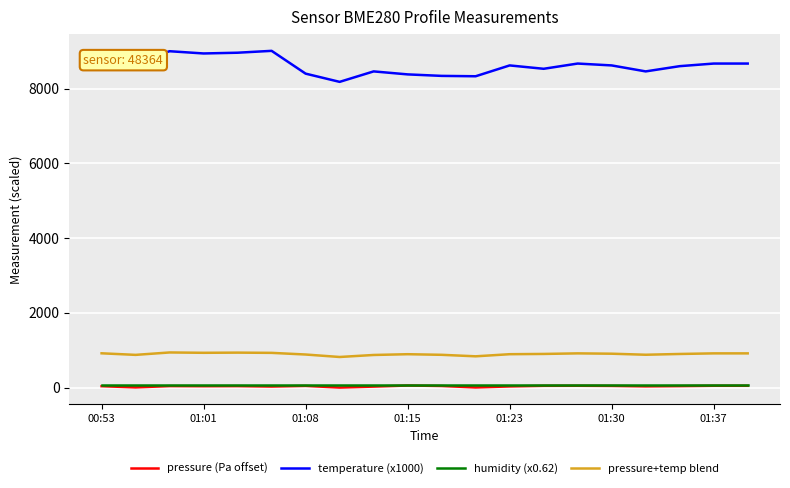

Which series has the largest total across all categories?

temperature (x1000)